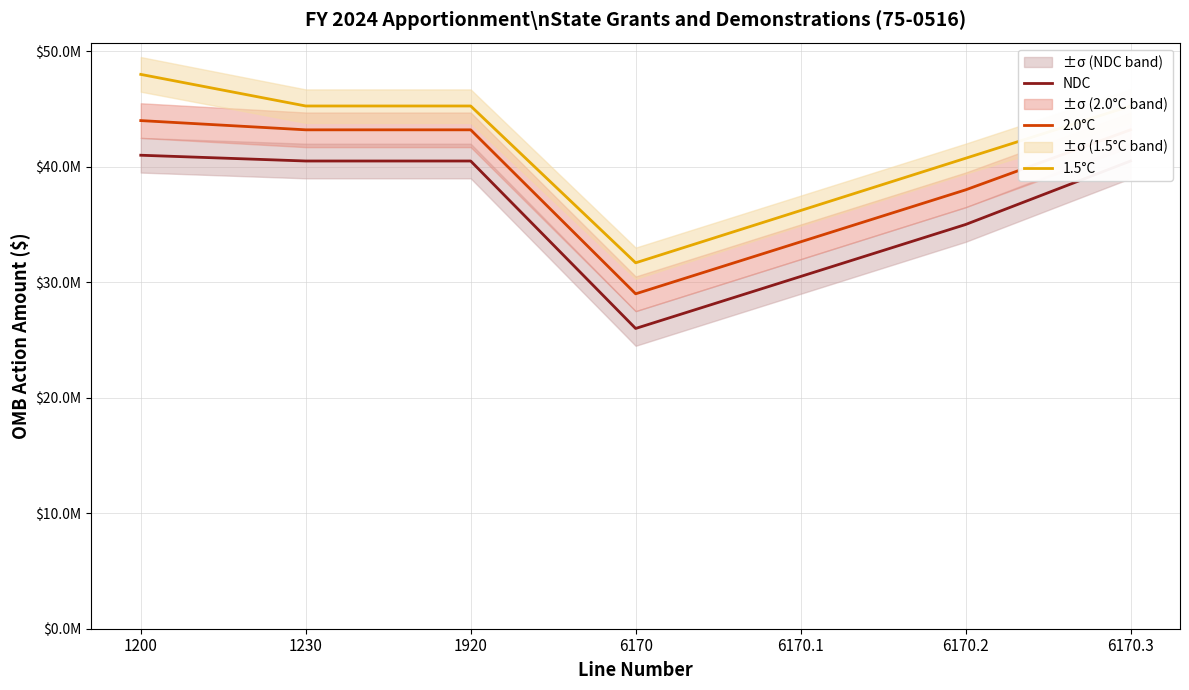

What is the highest value of the 1.5°C series?

48000000